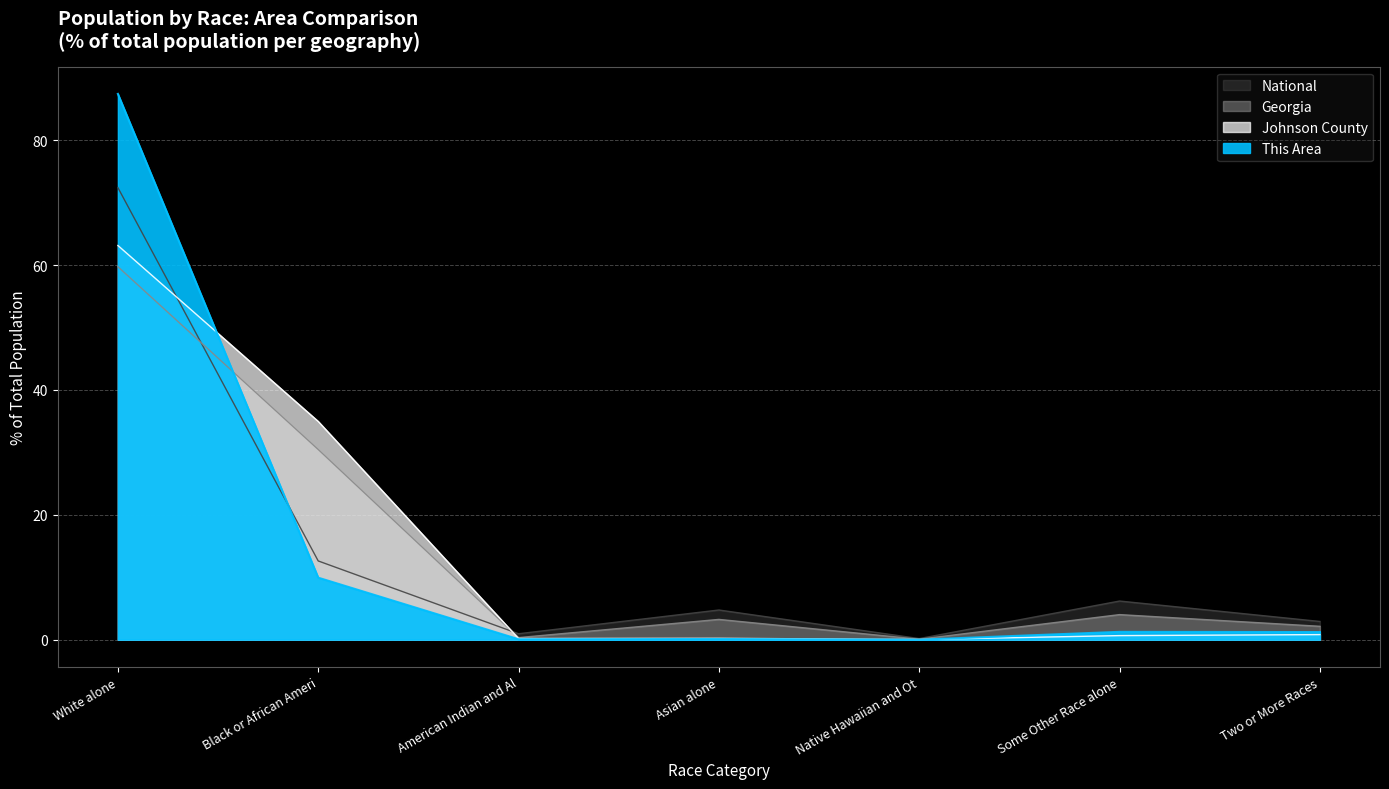

At which category is the sum across all series the highest?

White alone